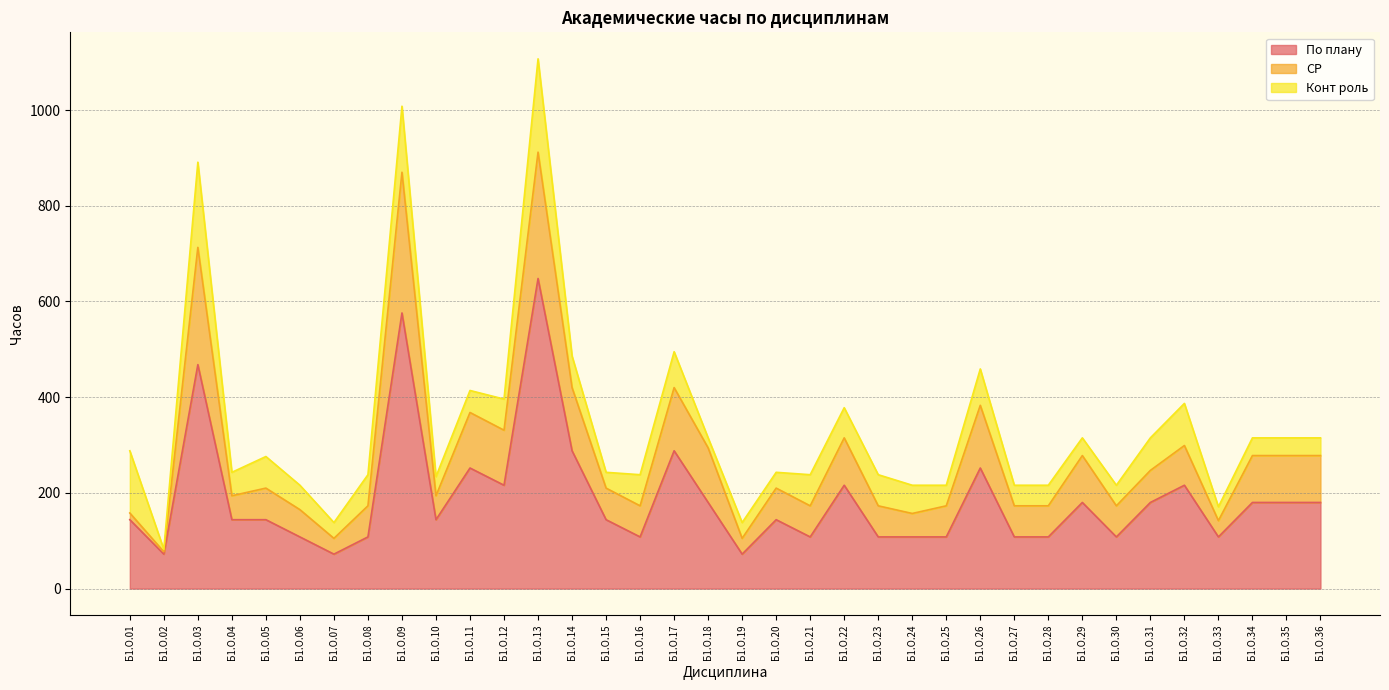

True or false: По плану has a value of 67 at Б1.О.25.

False